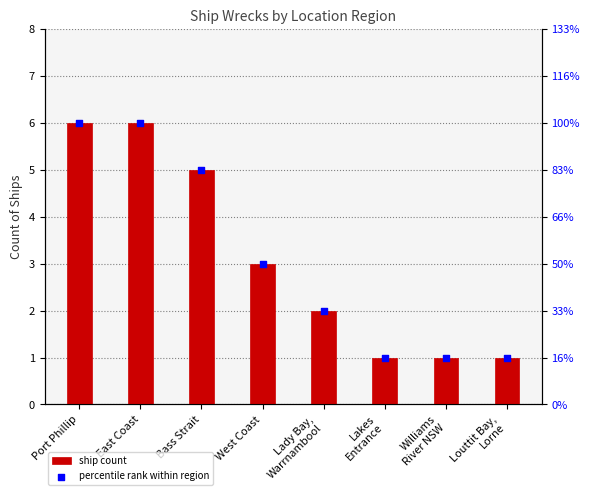

Which series contains the highest Y value?

ship count